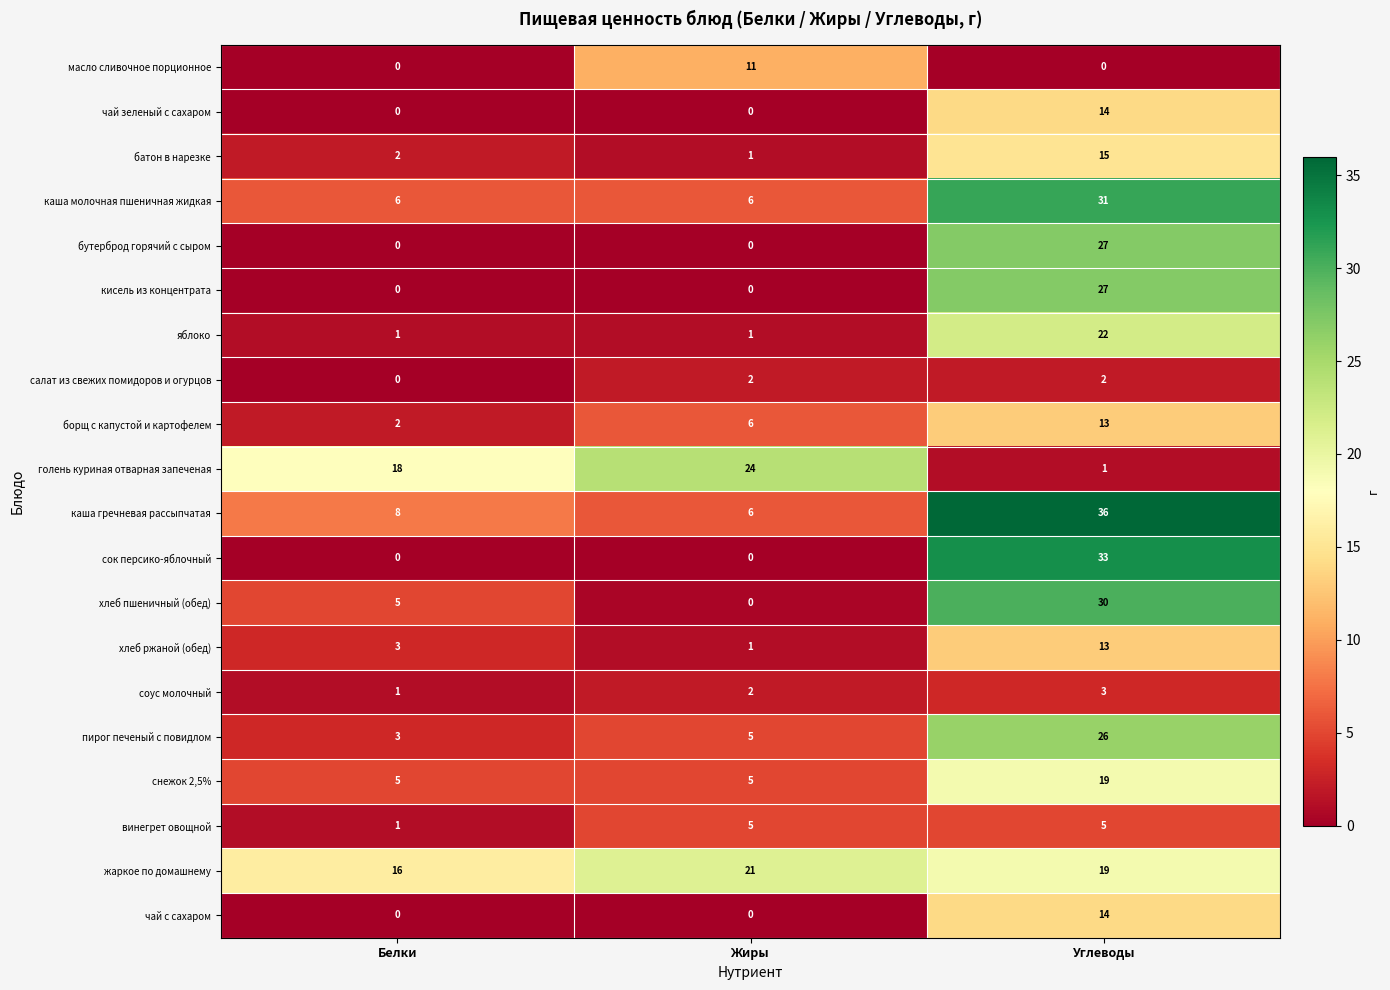

What is the difference between the maximum and minimum values in the кисель из концентрата series?

27